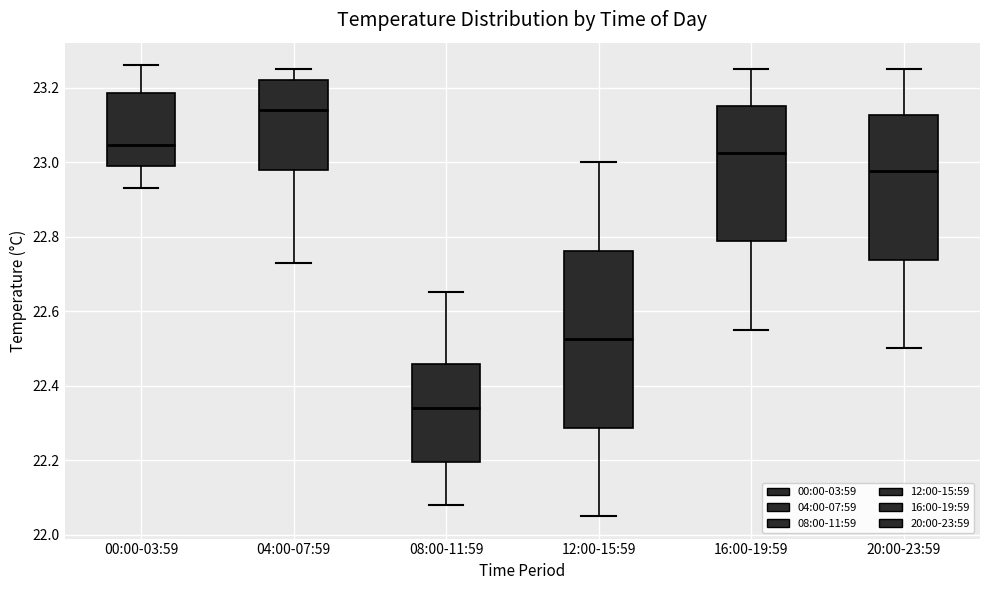

Which box is the tallest, from its lower edge to its upper edge?

12:00-15:59